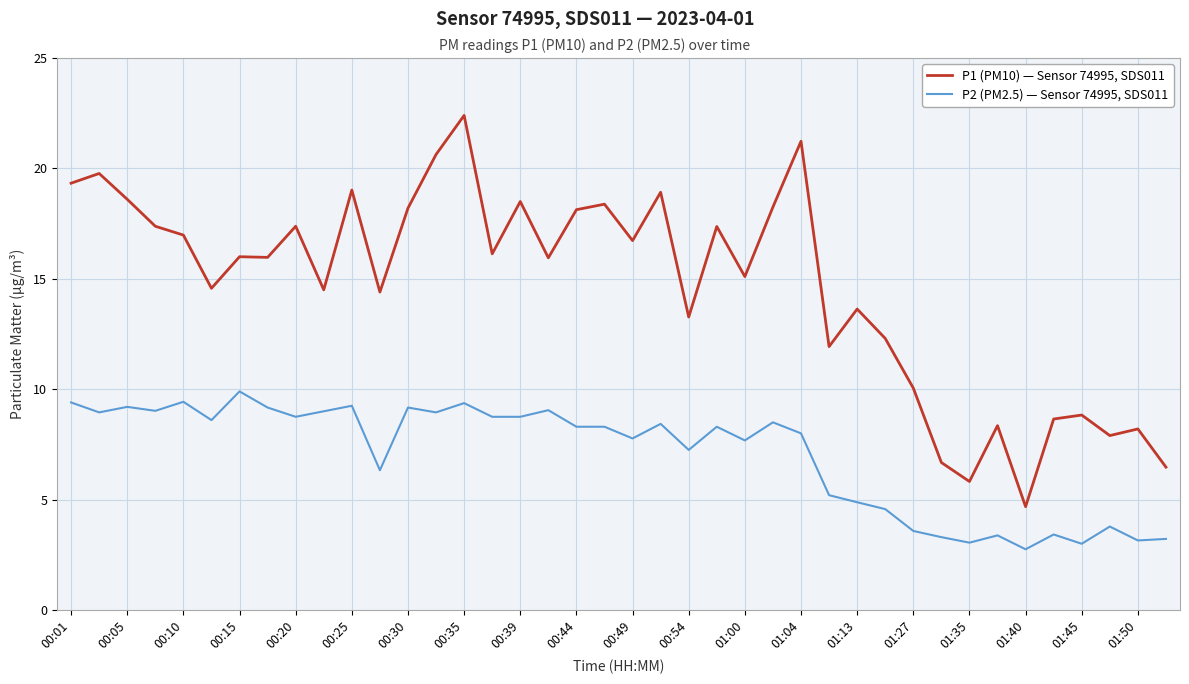

What is the difference between the maximum and second lowest values in the P1 (PM10) — Sensor 74995, SDS011 series?

16.6